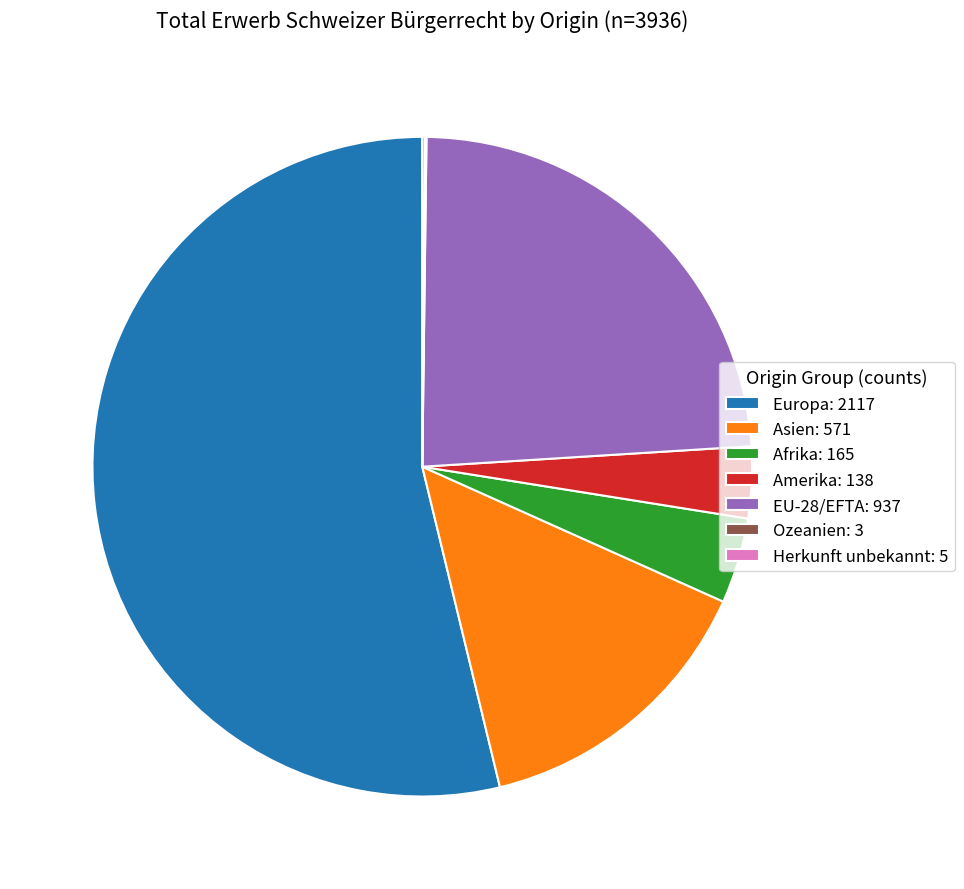

Is there any slice that represents more than half of the pie?

Yes